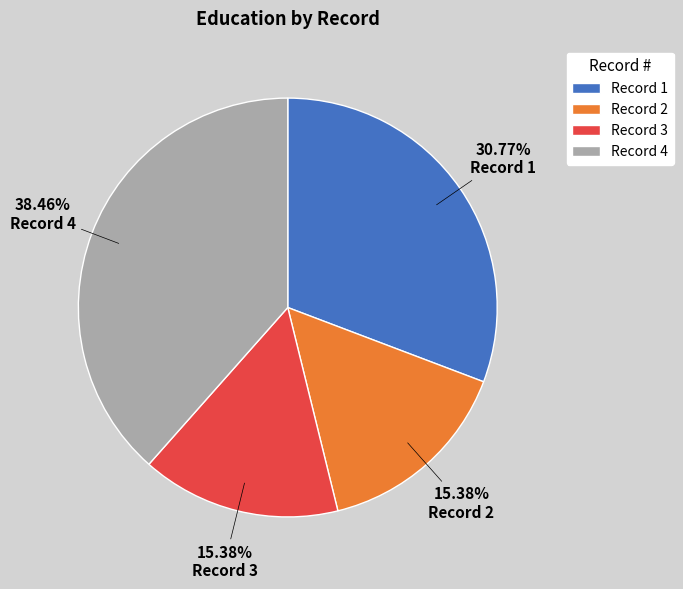

What is the ratio of the value at Record 3 to the value at Record 2?

1.0